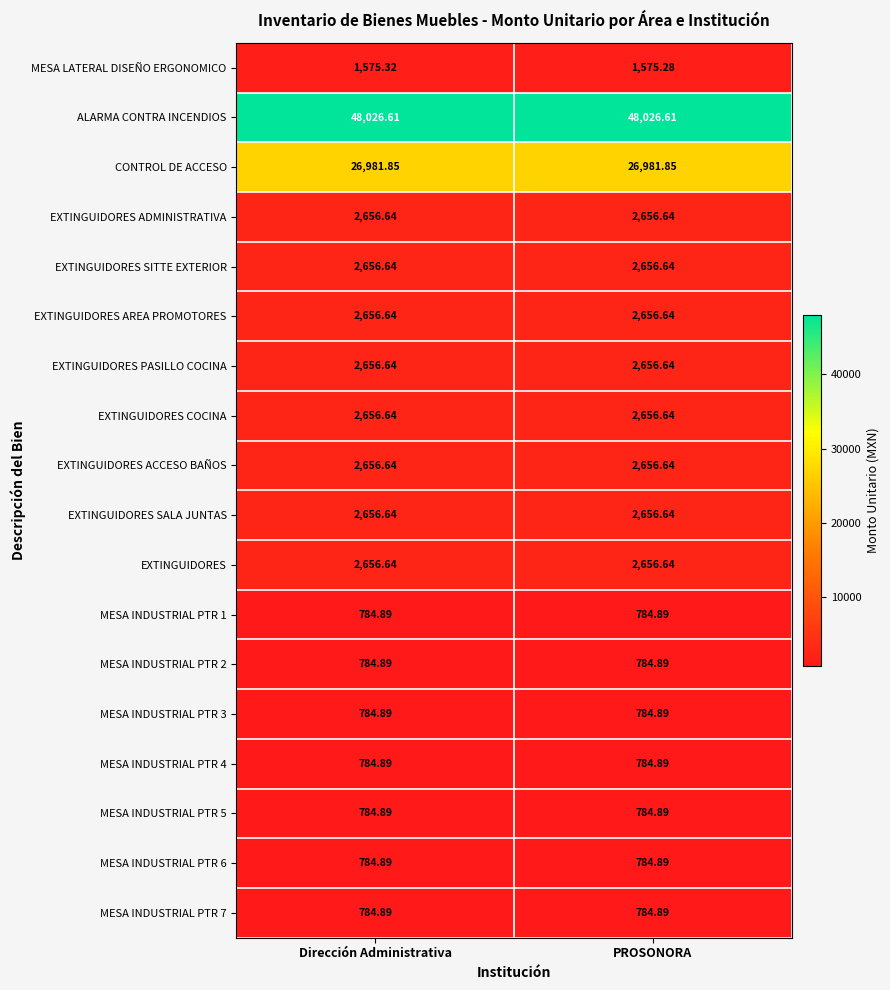

Which series has the largest total across all categories?

ALARMA CONTRA INCENDIOS